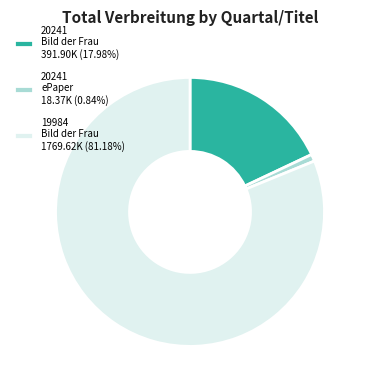

What is the ratio of the value at 19984 Bild der Frau 1769.62K (81.18%) to the value at 20241 ePaper 18.37K (0.84%)?

96.4